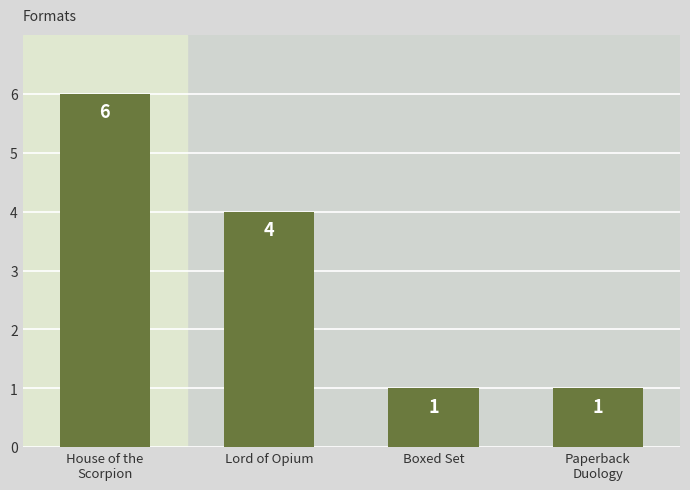

Does the chart contain any negative values?

No